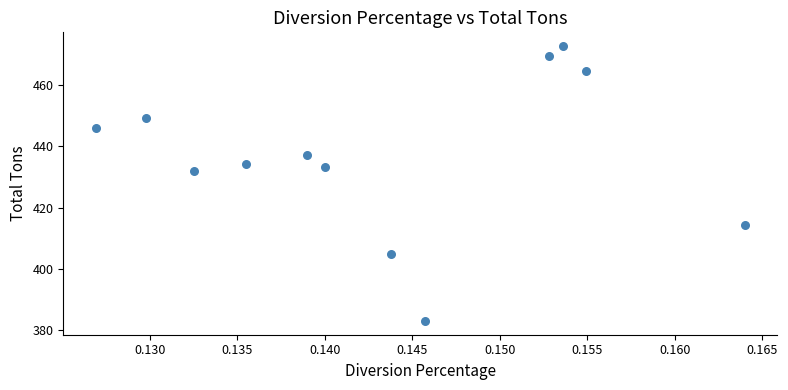

What is the range of Y values (max minus min)?

89.8